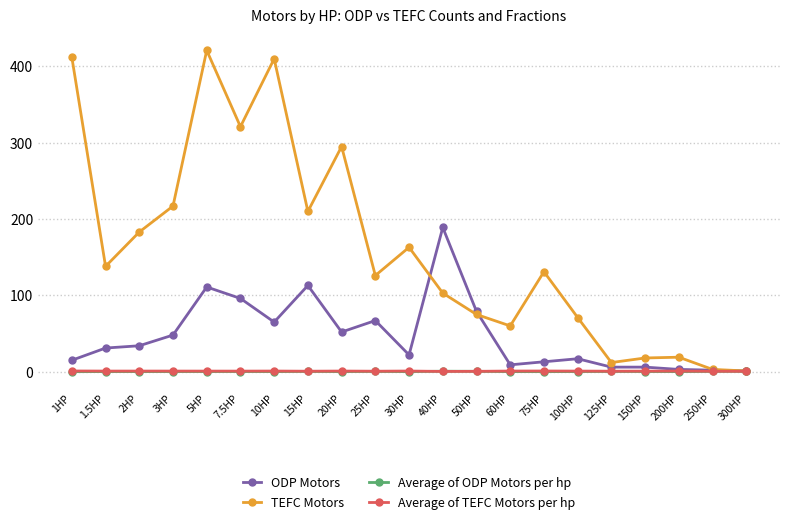

Does the chart have visible grid lines?

Yes